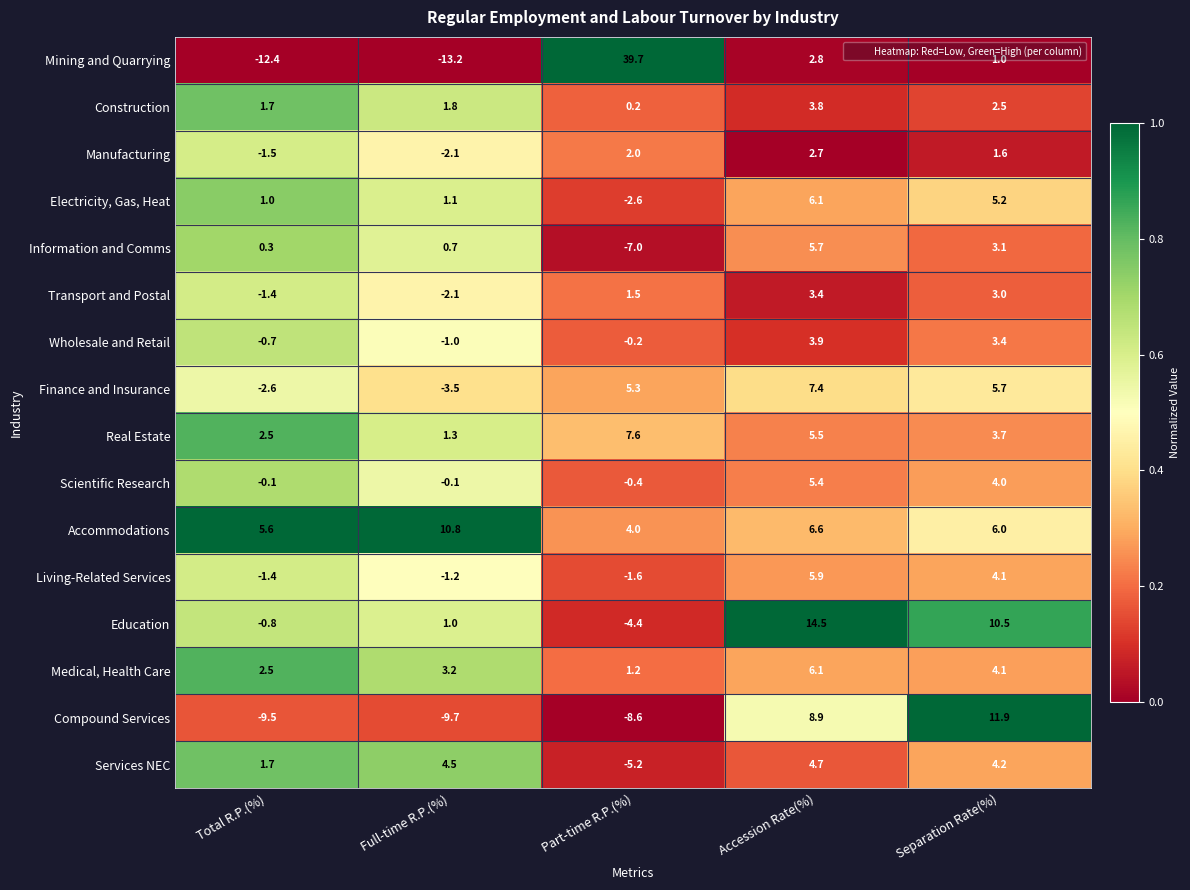

What is the spread (max minus min) of values at Part-time R.P.(%)?

48.3